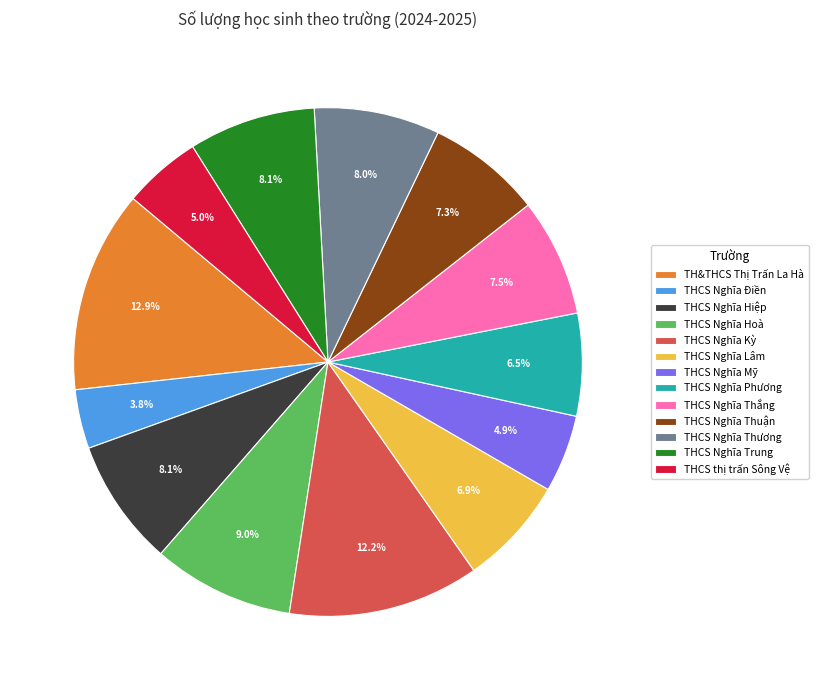

Is there a majority slice in this chart?

No